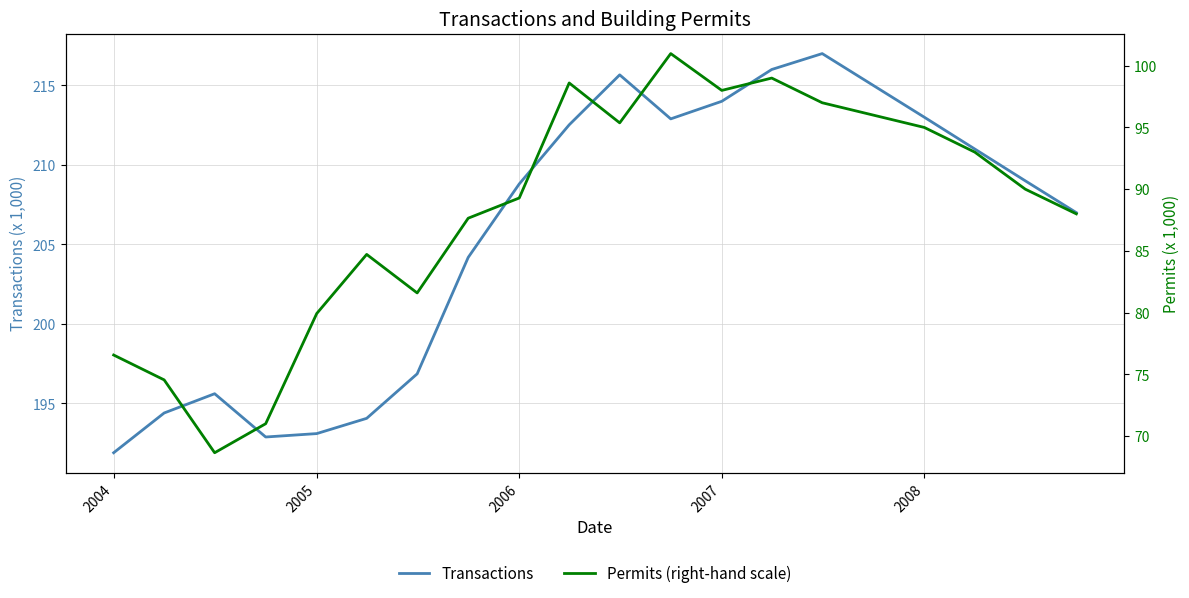

True or false: Permits (right-hand scale) and Transactions intersect in this chart.

False